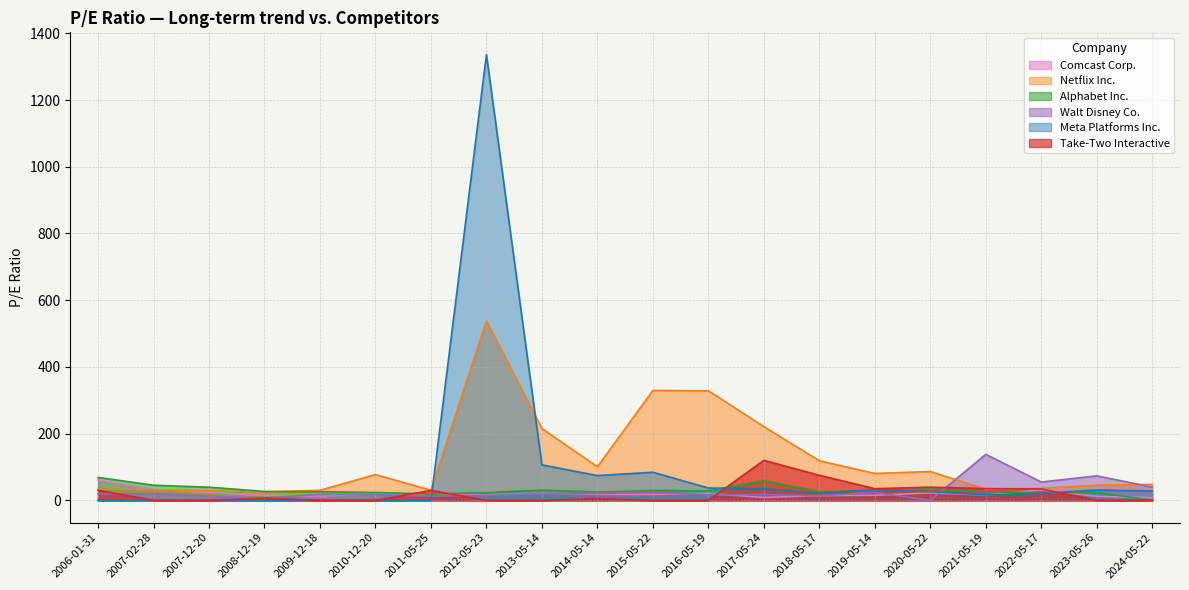

Rank the series at 2009-12-18 from lowest to highest value.

Meta Platforms Inc., Take-Two Interactive, Comcast Corp., Walt Disney Co., Alphabet Inc., Netflix Inc.